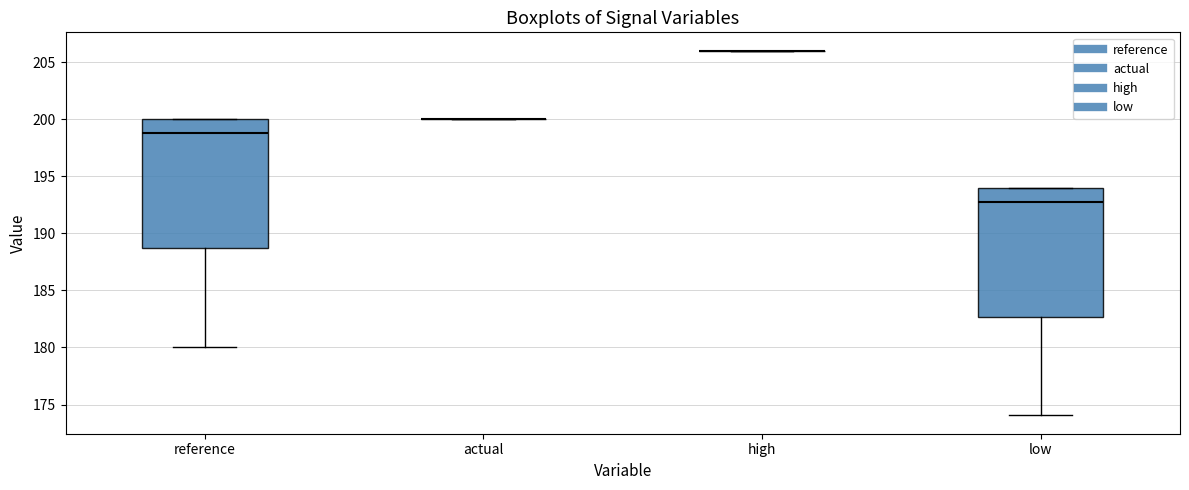

Reading left to right, read every box against the y-axis: the position of its median line, the range the box covers, and the ends of its whiskers. The values are not printed on the chart, so give them approximately, as read against the axis.

reference: median 199.0, box 188.5 to 200.0, whiskers 180.0 to 200.0
actual: box collapsed to a line at 200.0, whiskers 200.0 to 200.0
high: box collapsed to a line at 206.0, whiskers 206.0 to 206.0
low: median 193.0, box 182.5 to 194.0, whiskers 174.0 to 194.0